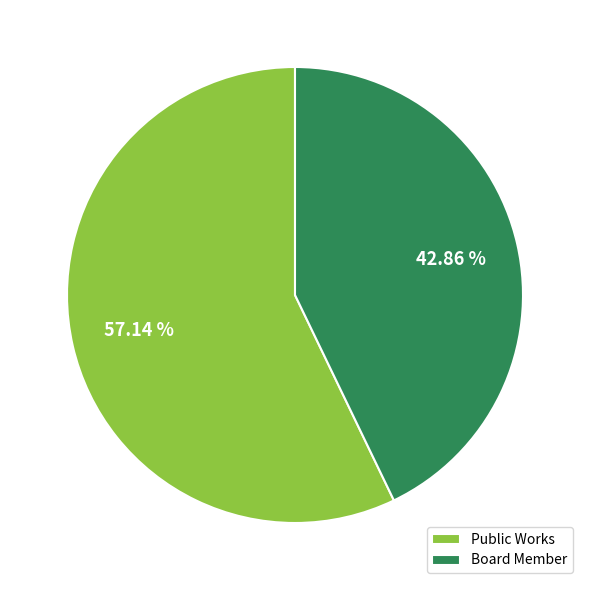

Which slice is the largest?

Public Works